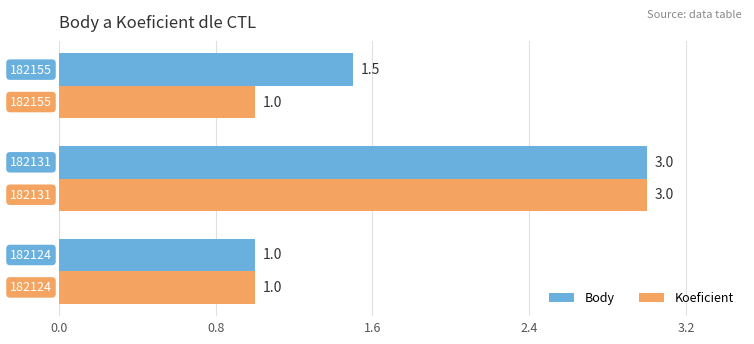

List the series in order of their overall mean, lowest first.

Koeficient, Body